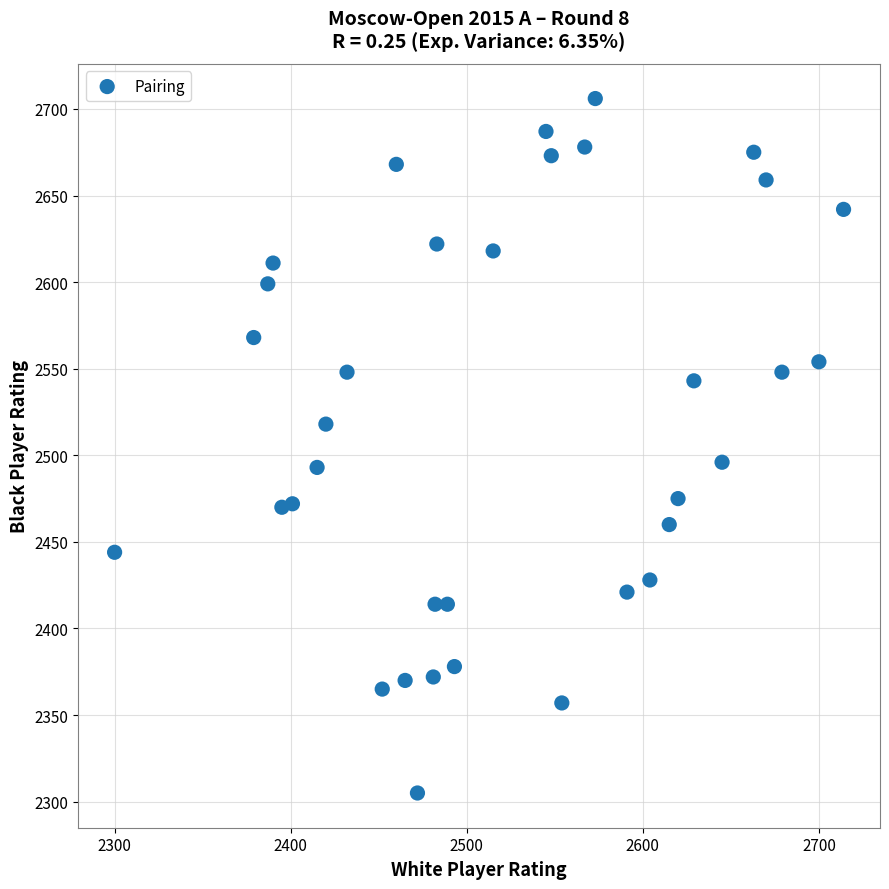

What is the range of Y values (max minus min)?

401